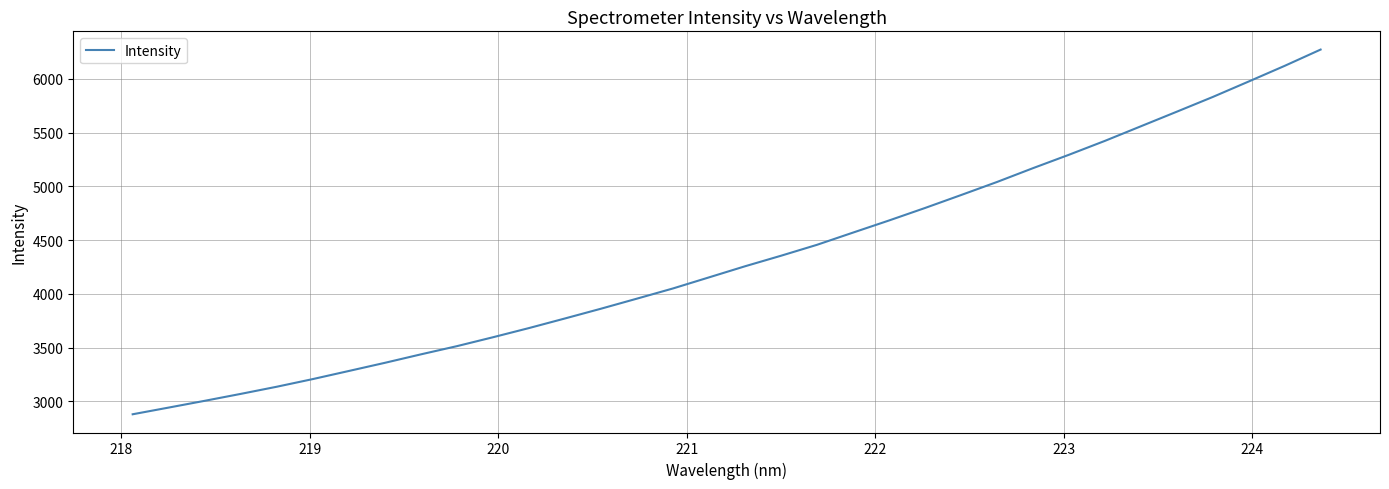

What is the minimum value shown in the chart?

2879.0